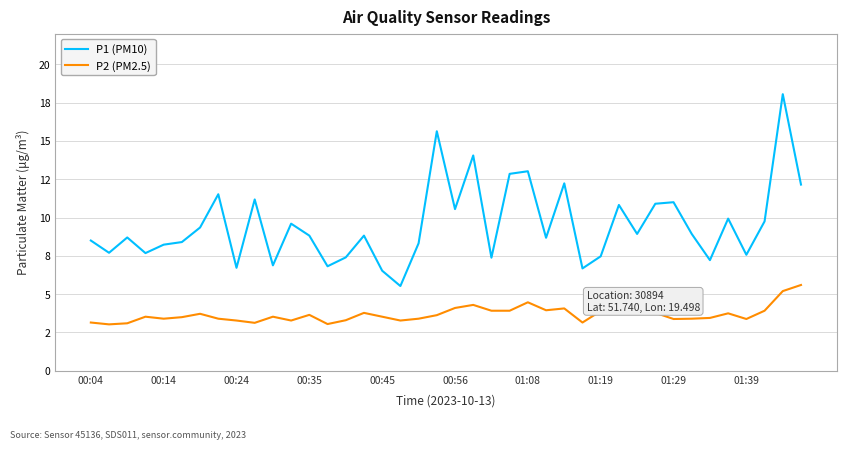

What is the lowest value of the P2 (PM2.5) series?

3.0